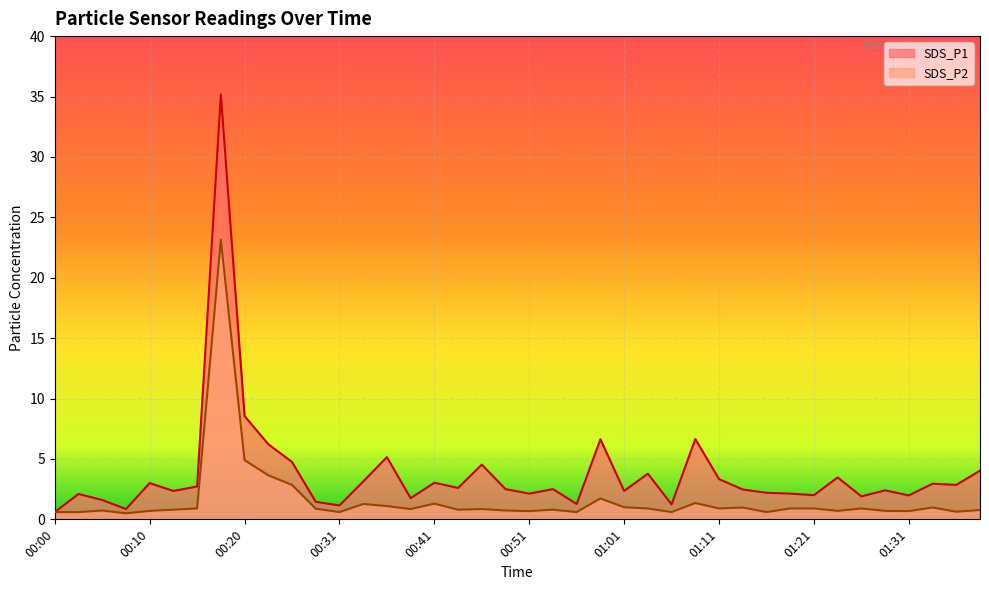

Which category has the lowest value across all series?

00:08